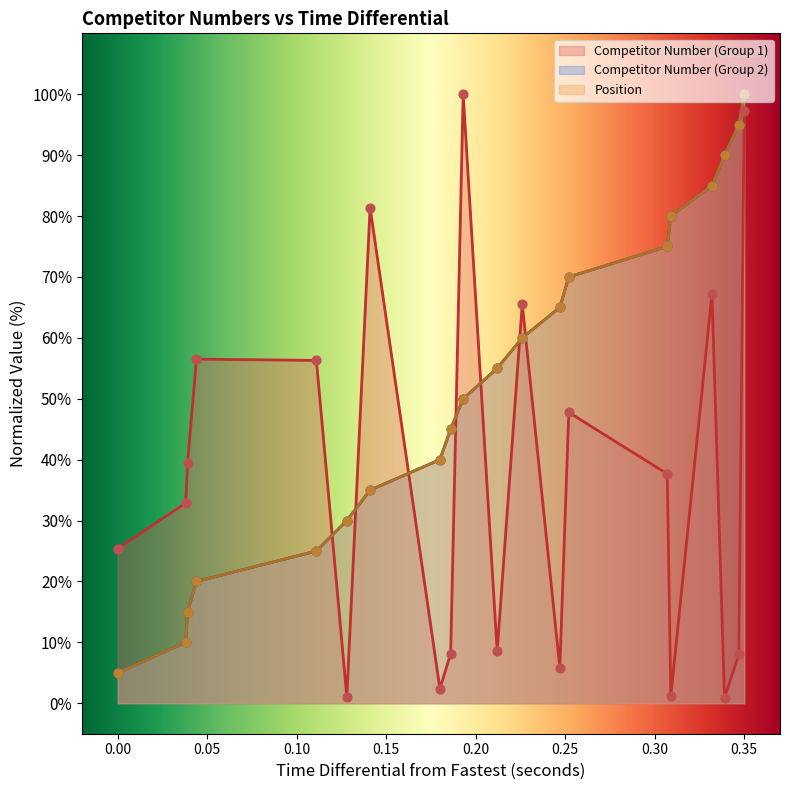

At how many categories does at least one series exceed 69?

9